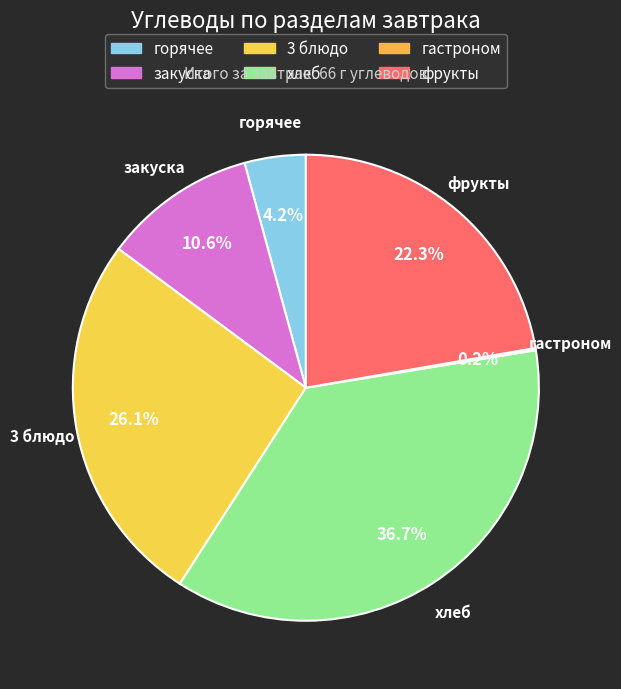

The закуска slice represents 11% of the pie. True or false?

True